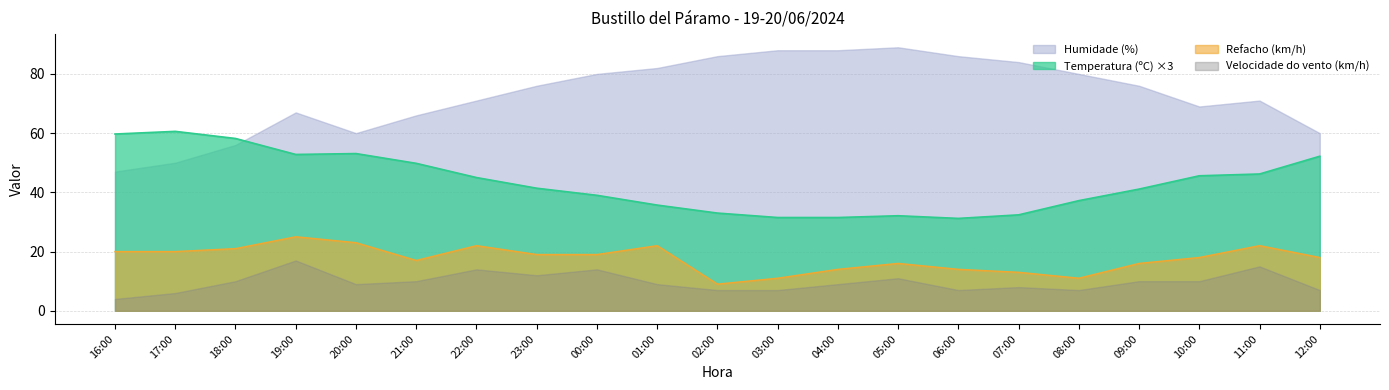

True or false: Temperatura (ºC) and Refacho (km/h) intersect in this chart.

False